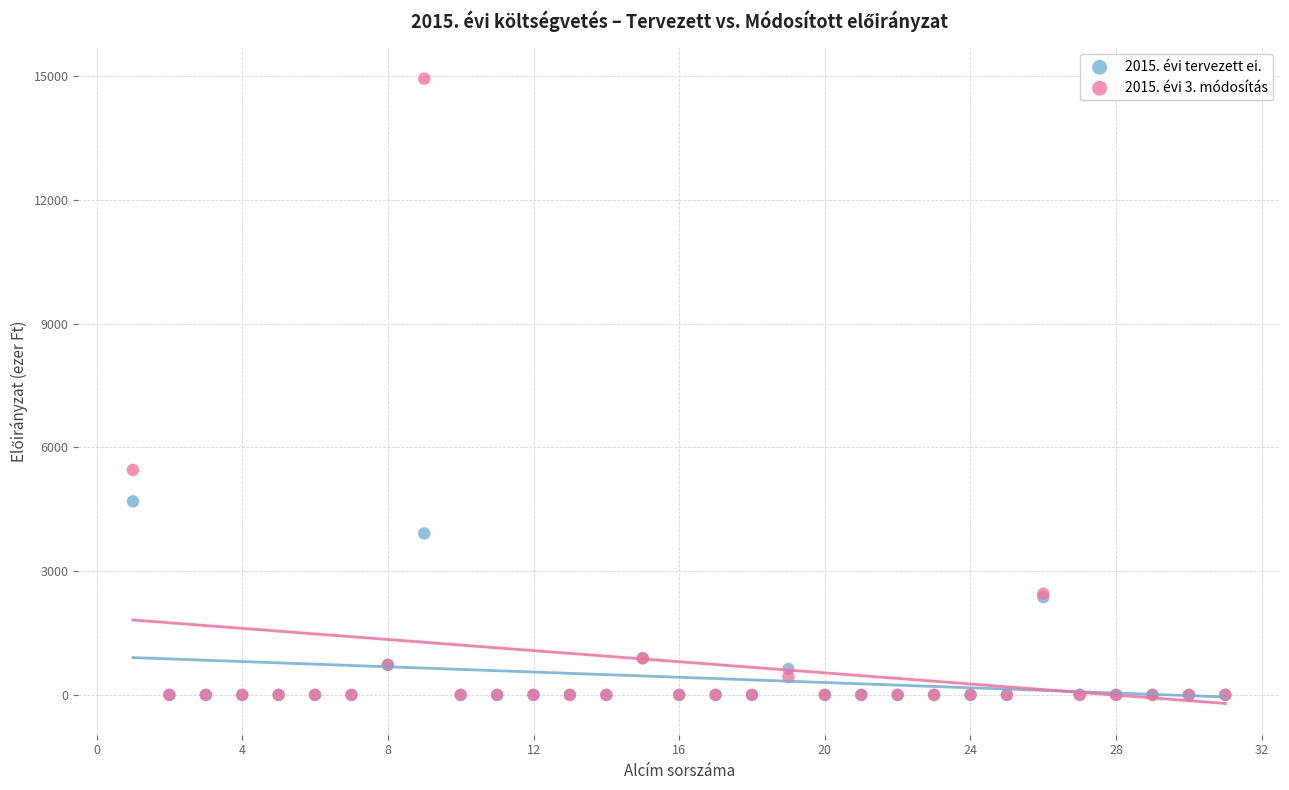

Across all series, what Y value is closest to 7468?

5453